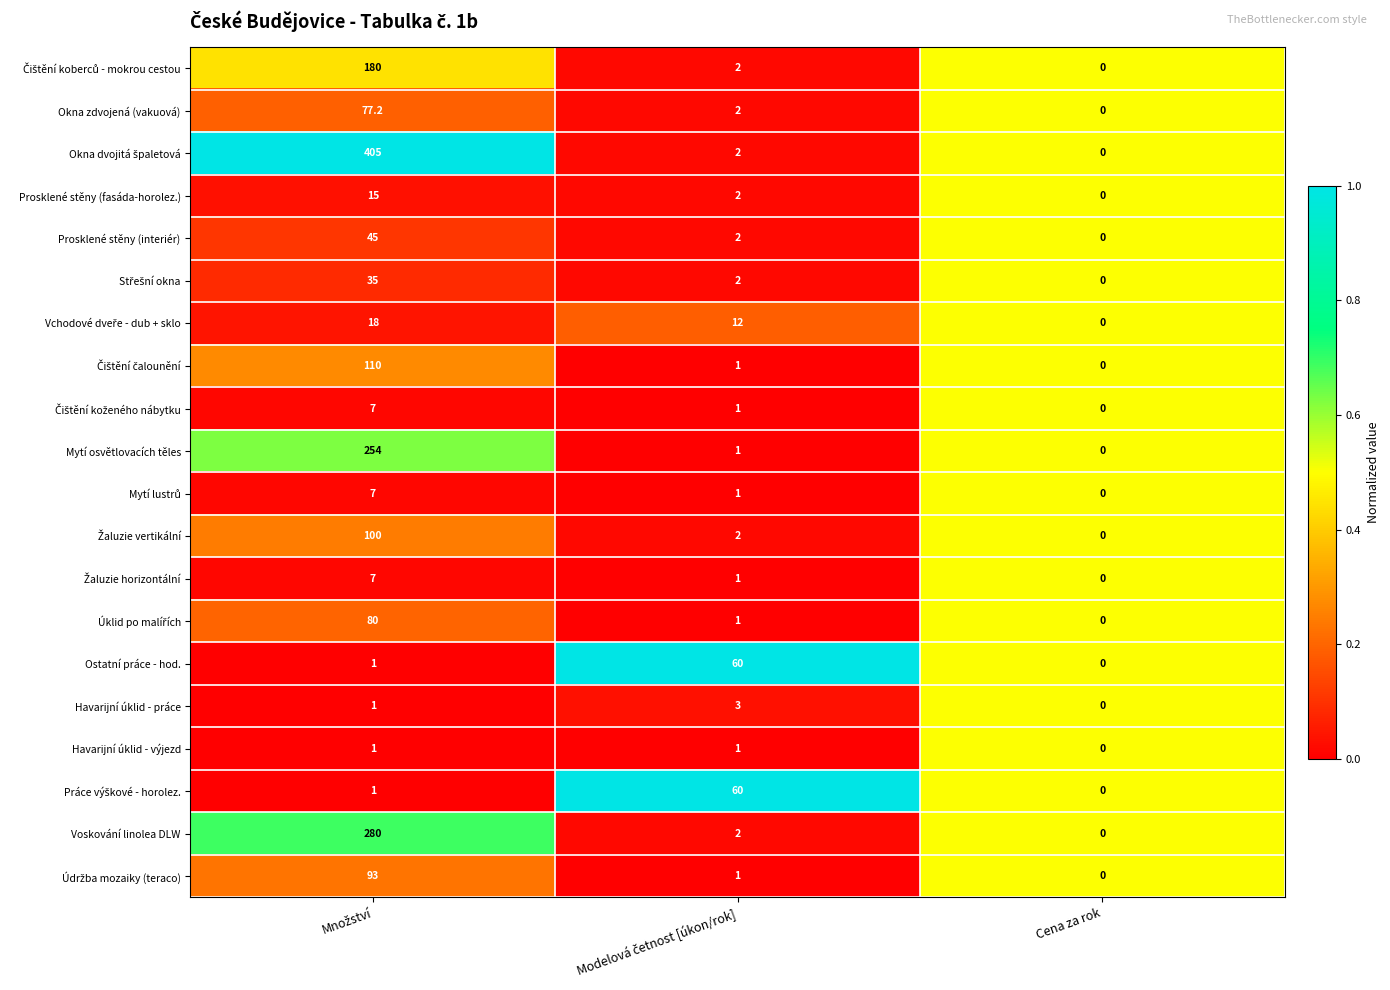

What is the difference between the second highest and minimum values in the Prosklené stěny (fasáda-horolez.) series?

2.0